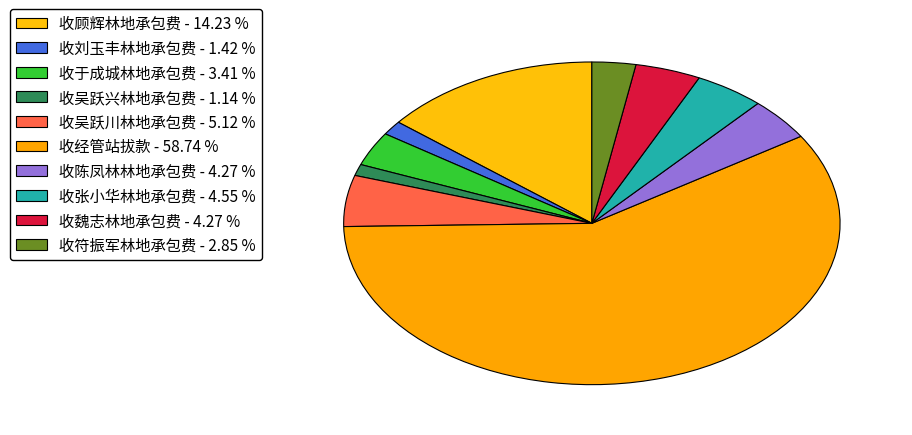

Rank the categories by value from lowest to highest.

收吴跃兴林地承包费, 收刘玉丰林地承包费, 收符振军林地承包费, 收于成城林地承包费, 收陈凤林林地承包费, 收魏志林地承包费, 收张小华林地承包费, 收吴跃川林地承包费, 收顾辉林地承包费, 收经管站拔款